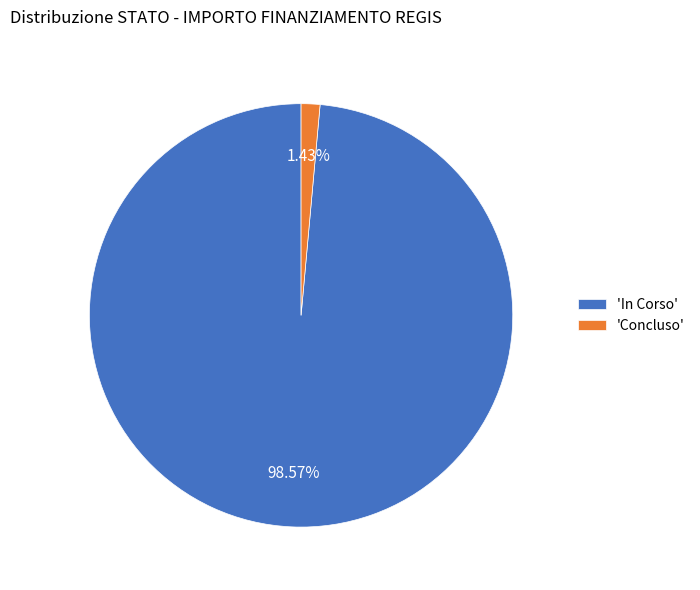

Which slice is the largest?

'In Corso'